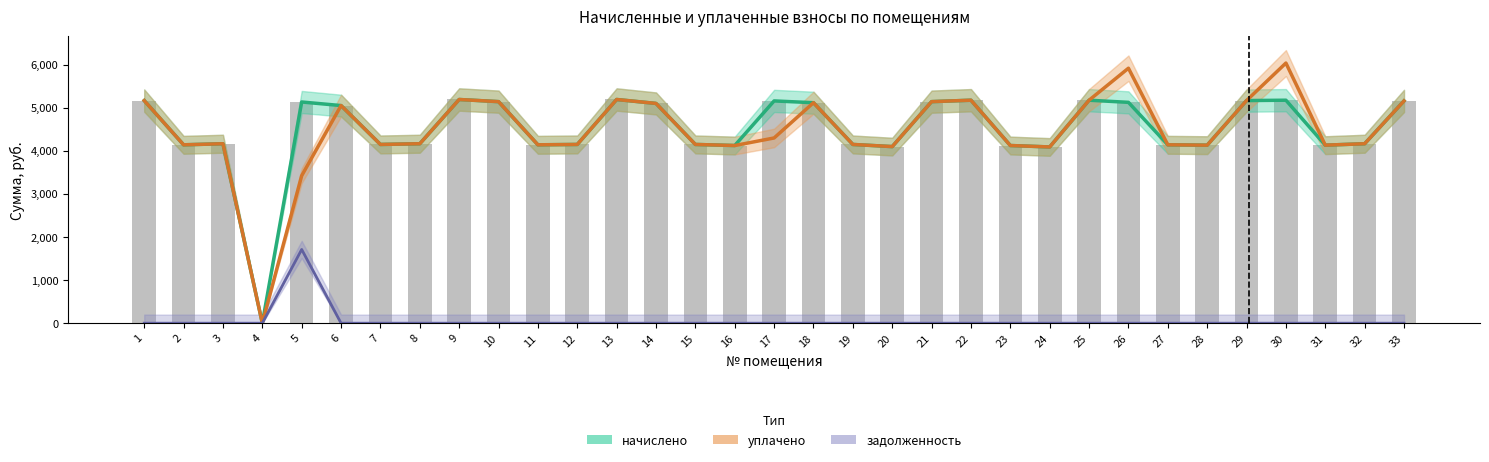

Which series has the largest total across all categories?

начислено